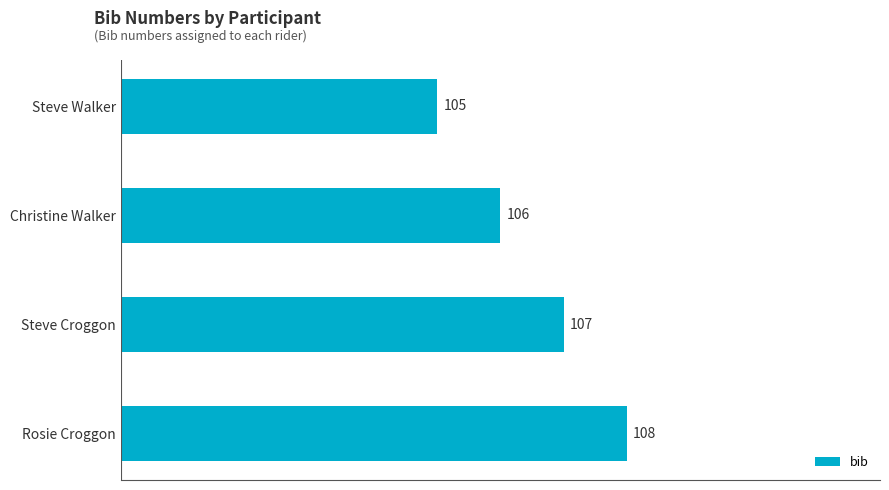

Count the values in the range 106 to 108.

3